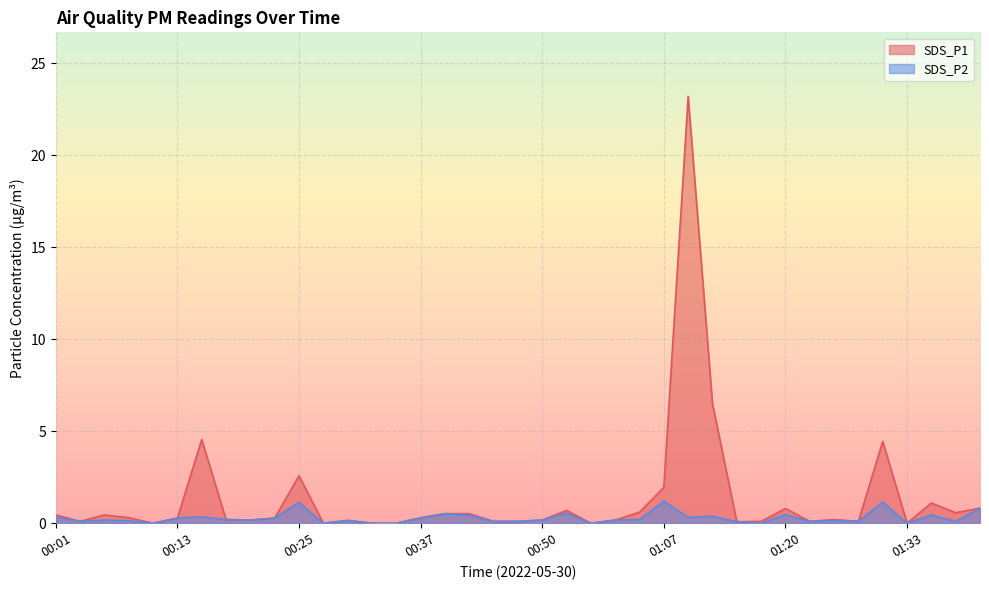

How many positive values does the SDS_P2 series have?

32